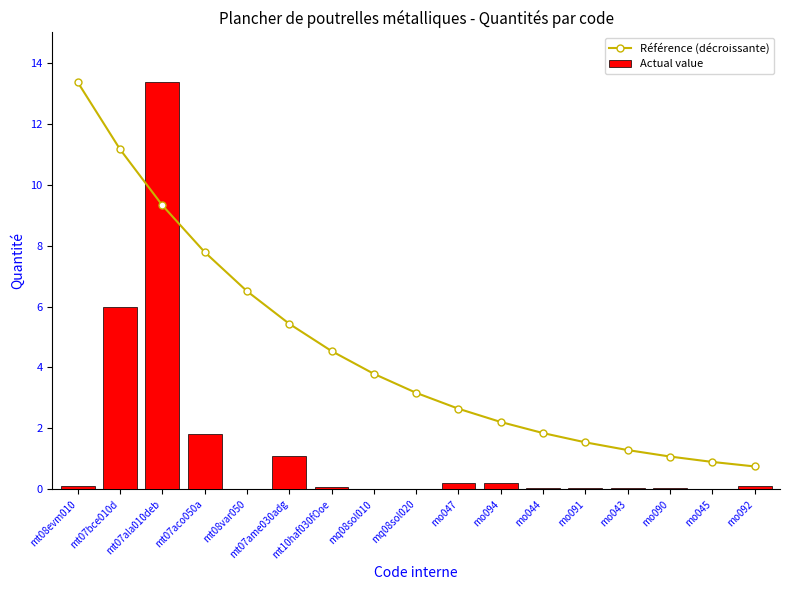

The value of Référence (décroissante) at mt08evm010 is 22.5. True or false?

False